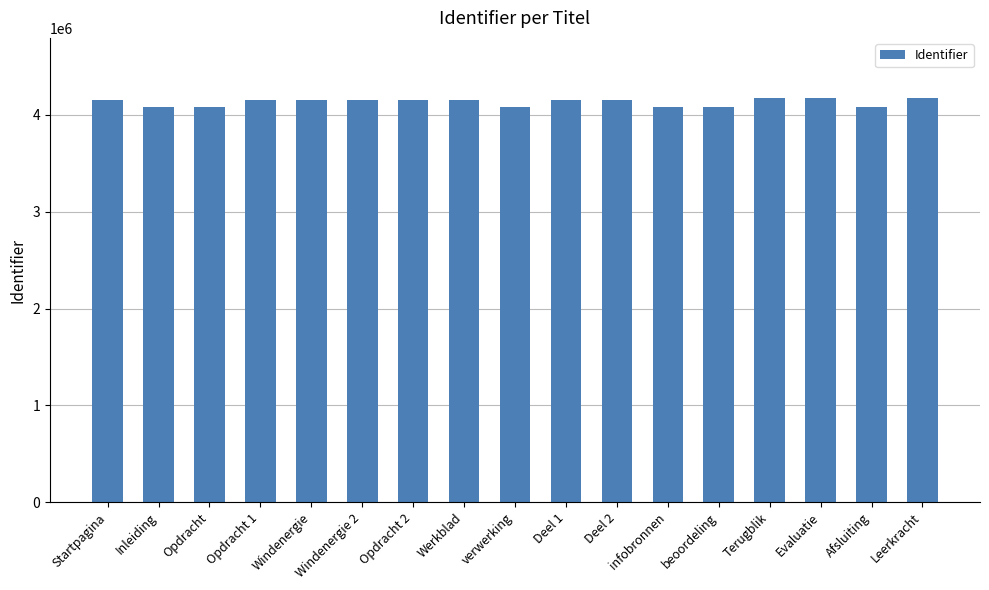

How many bars are there in total?

17